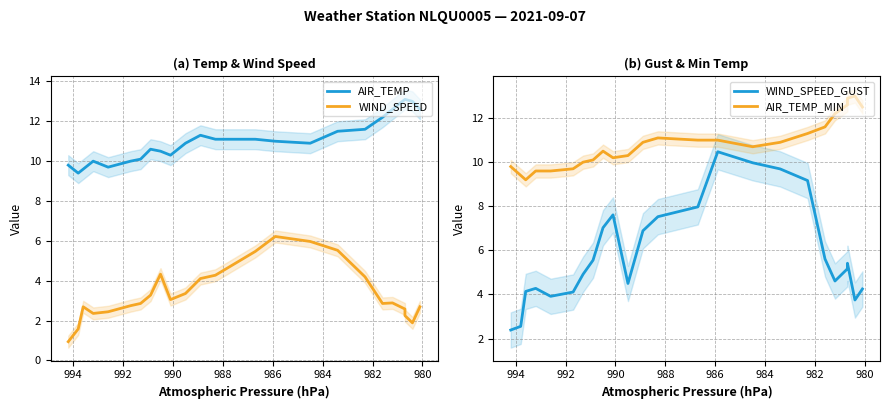

True or false: AIR_TEMP has a value of 2.6 at 994.

False